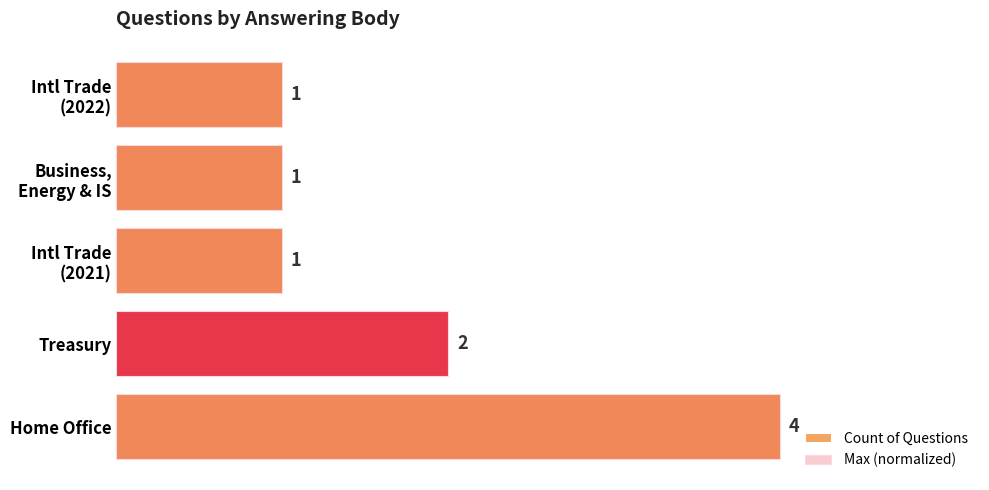

How many Max (normalized) values are between 1 and 2?

4